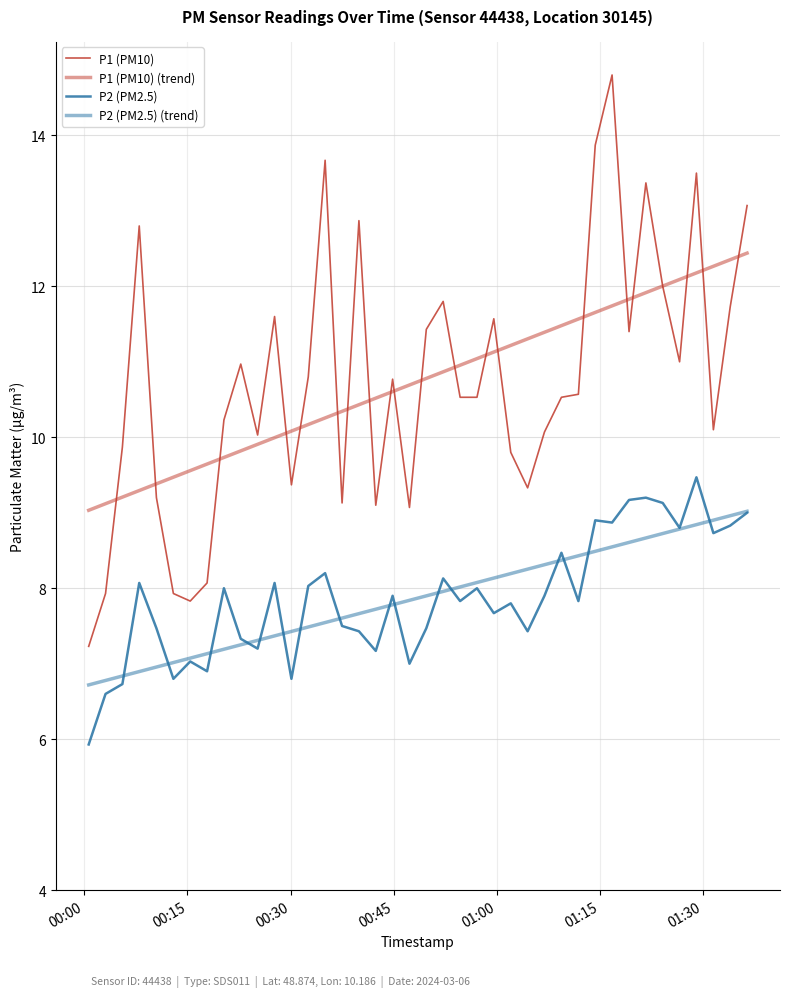

What is the greatest value displayed?

14.8